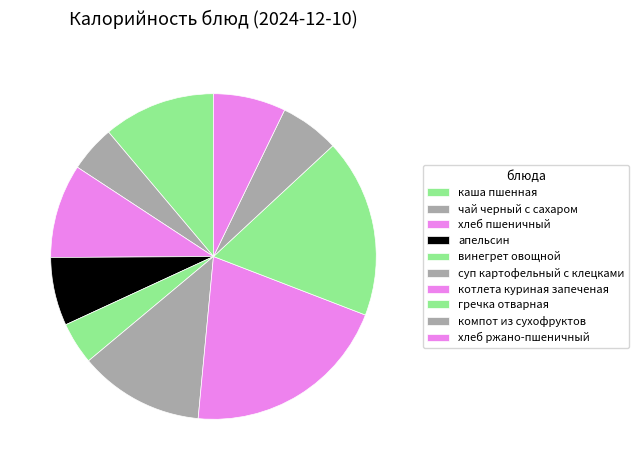

How many segments does this pie chart have?

10